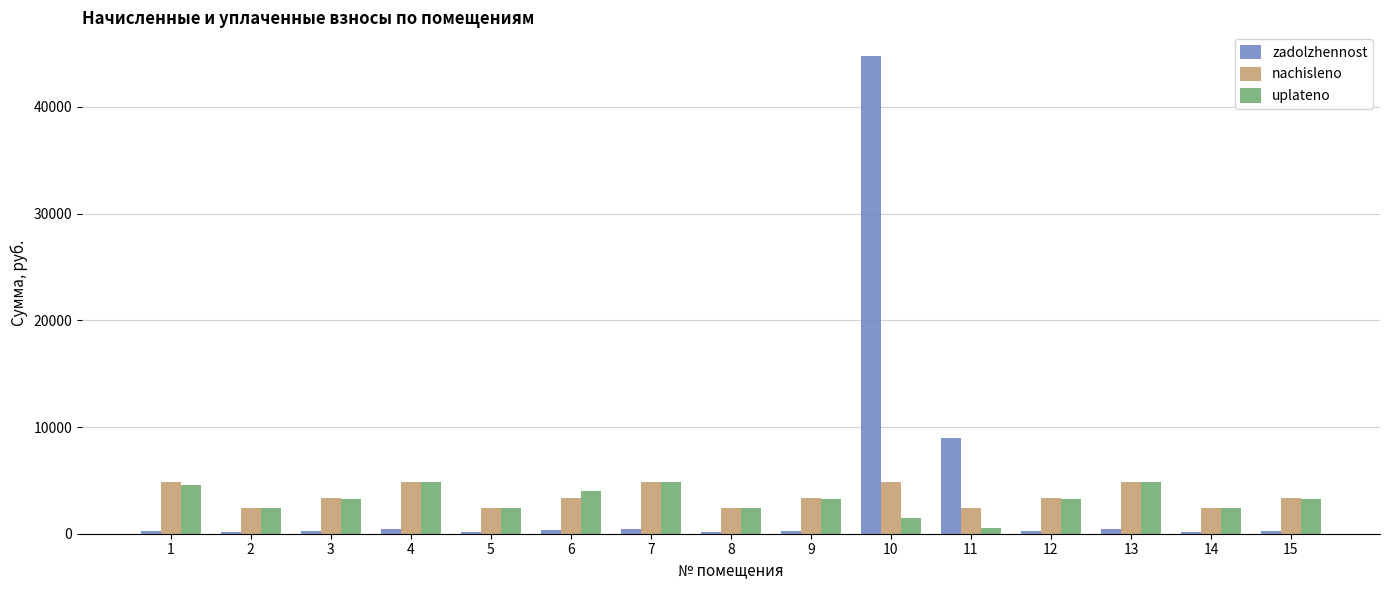

What is the minimum value shown in the chart?

200.5